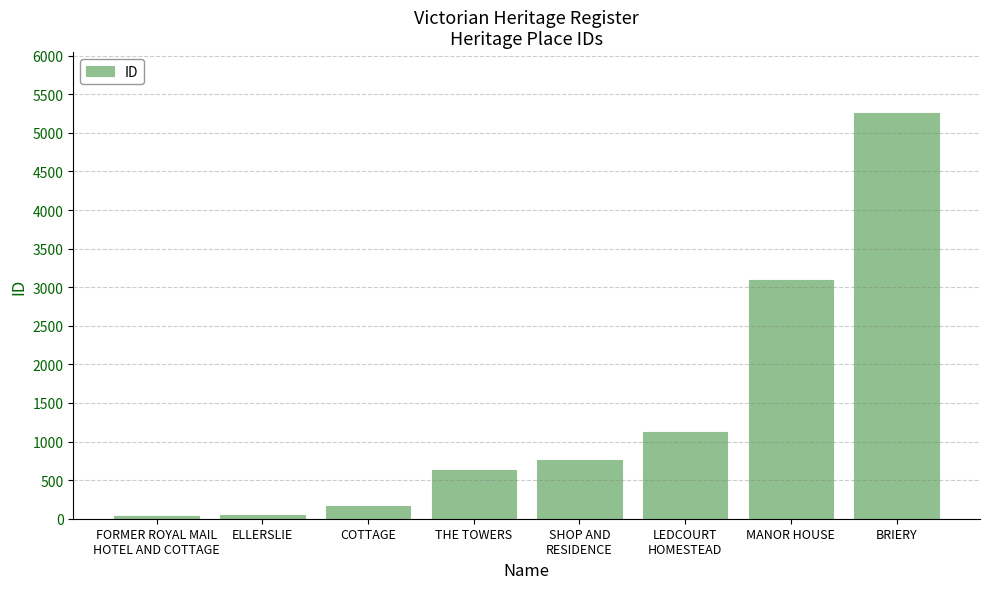

At which label is the value closest to 2645?

MANOR HOUSE